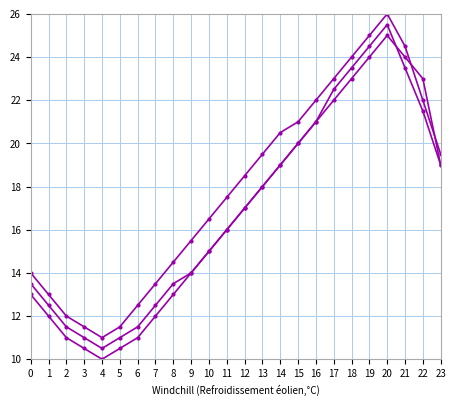

Count the number of data series in this chart.

3